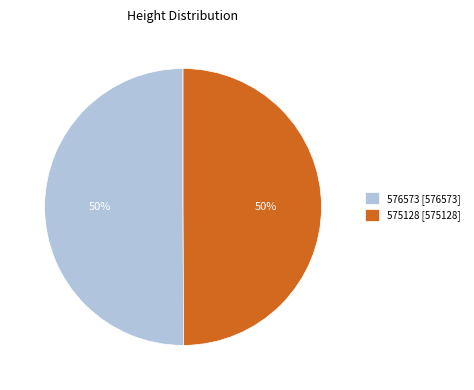

Do 576573 [576573] and 575128 [575128] together represent more than half of the pie?

Yes